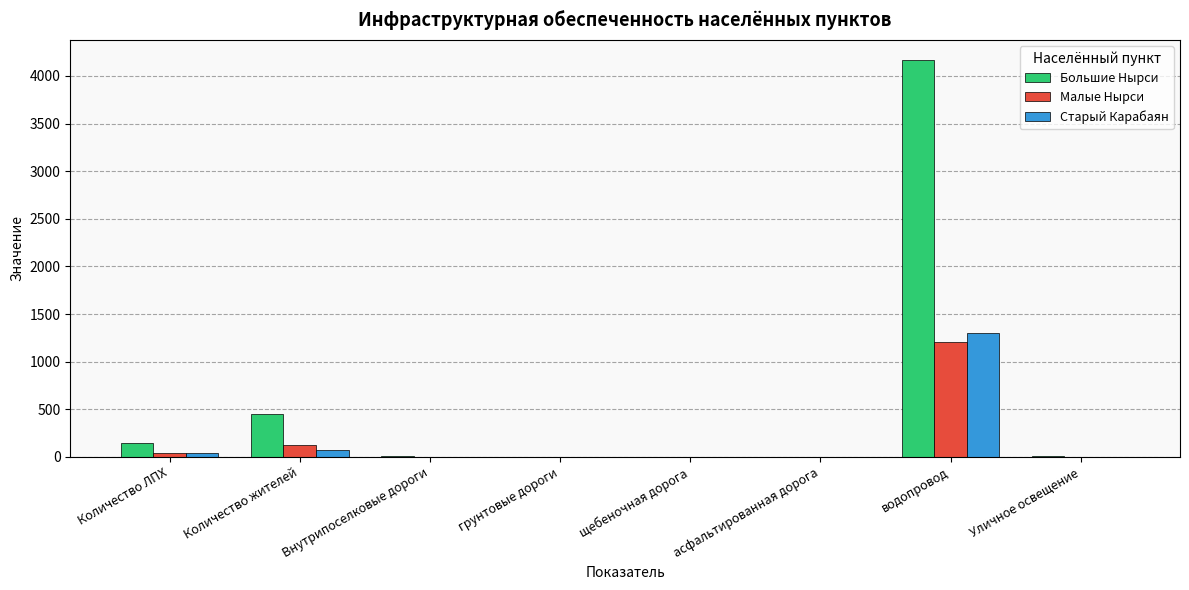

Does the chart contain stacked bars?

No